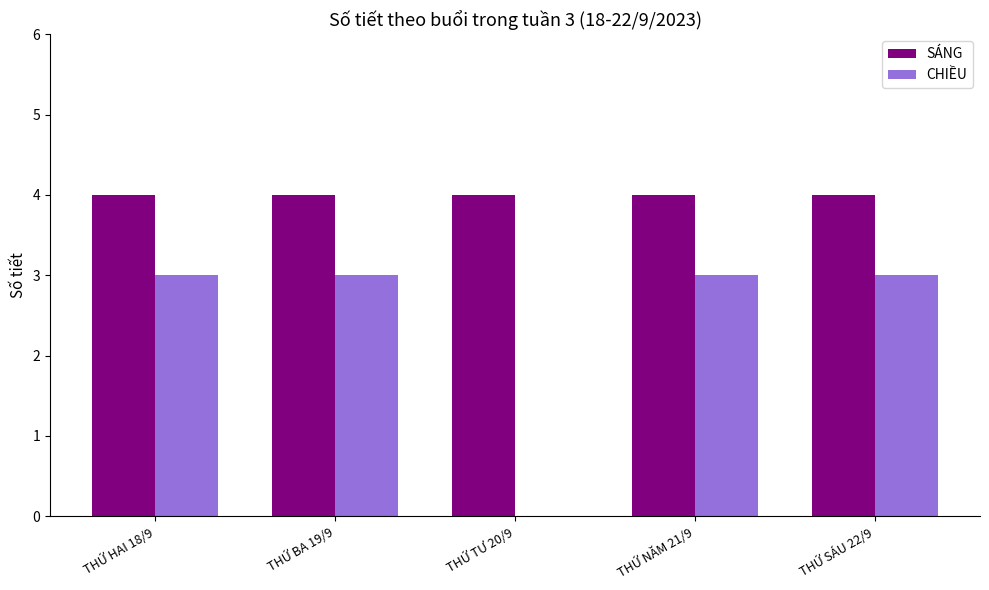

How many groups of bars are there?

5